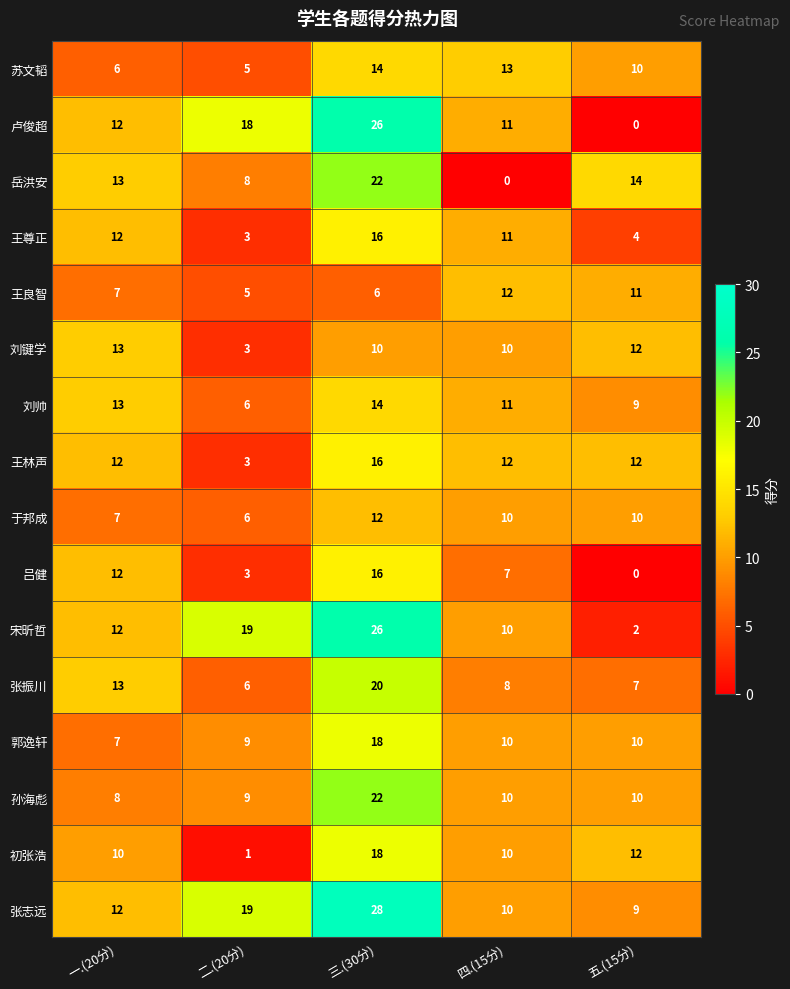

What is the sum of the 刘帅 values at 二.(20分) and 五.(15分)?

15